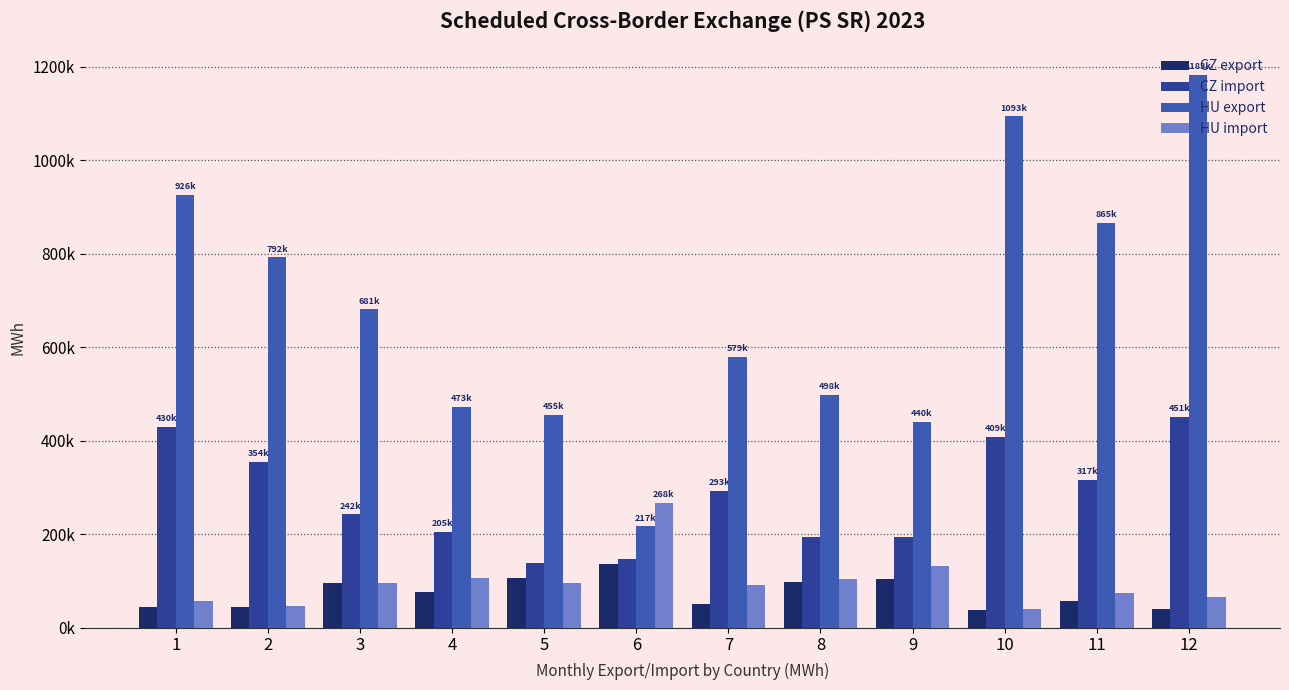

Does the chart contain stacked bars?

No